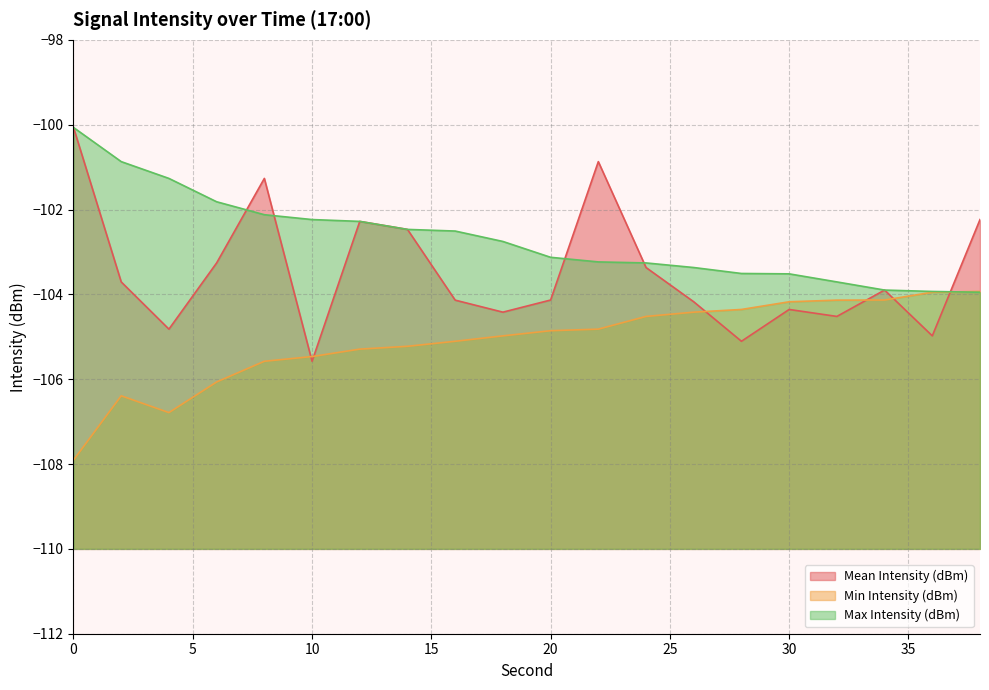

Where do Mean Intensity (dBm) and Max Intensity (dBm) first cross each other?

6 and 8